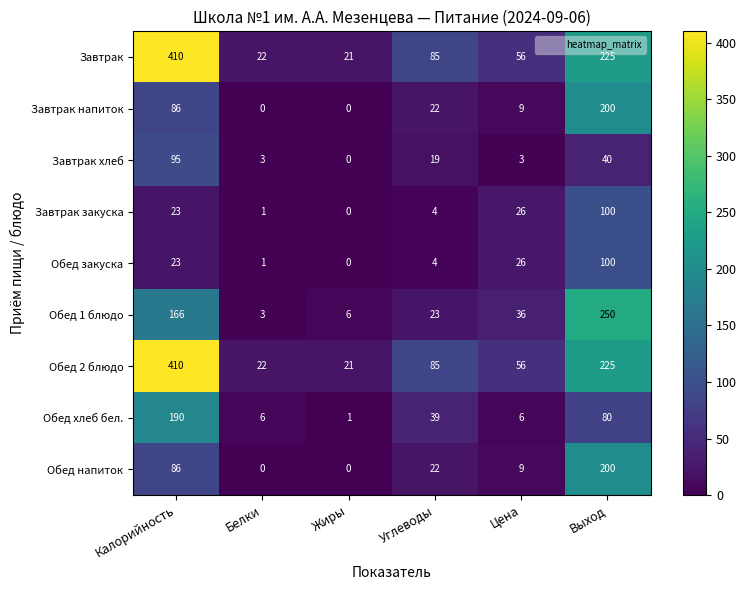

What is the difference between the highest and lowest values at Выход?

210